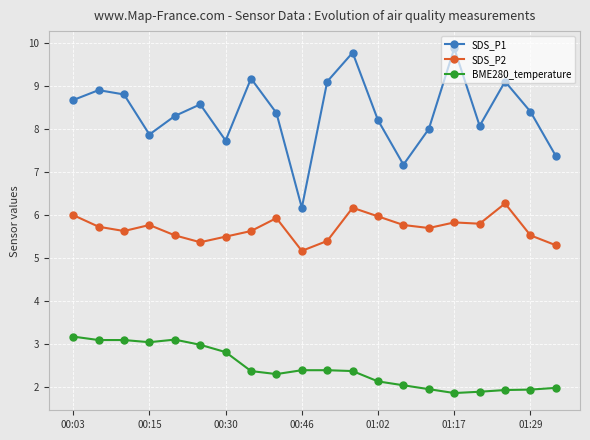

List the series in order of their peak value, lowest first.

BME280_temperature, SDS_P2, SDS_P1